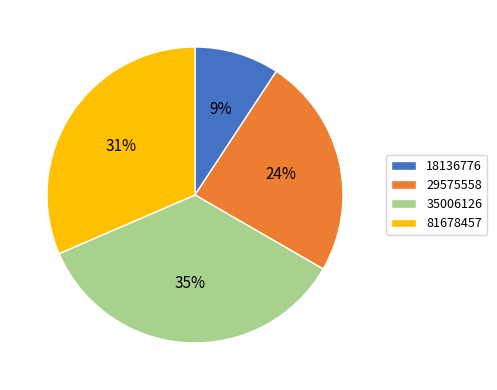

Approximately how many times larger is the value at 81678457 compared to 18136776?

3.4